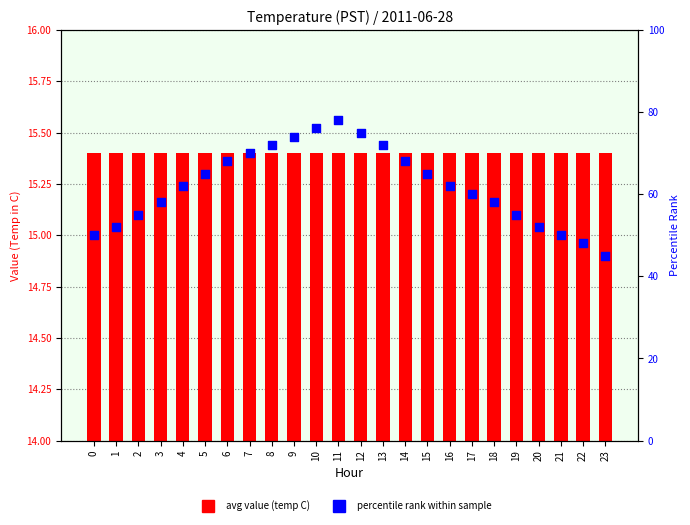

At which category is the sum across all series the highest?

11